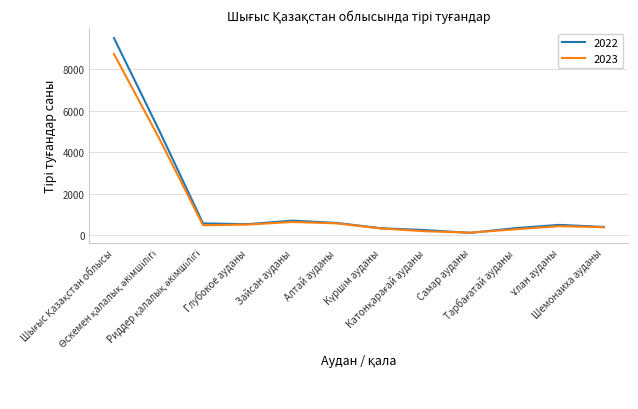

Is this an area chart (filled region under the line)?

No